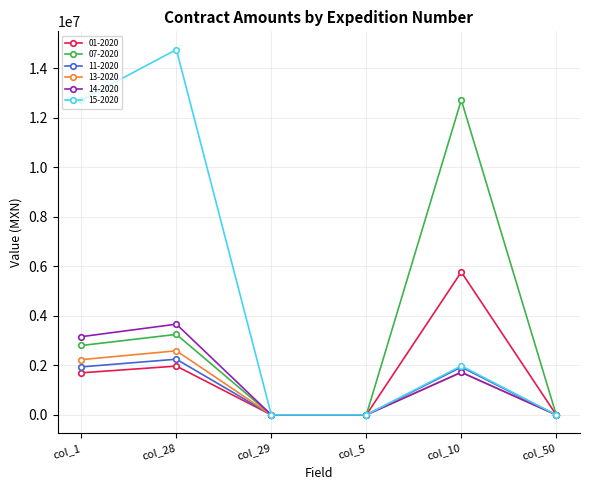

At how many categories does at least one series exceed 9413828?

3